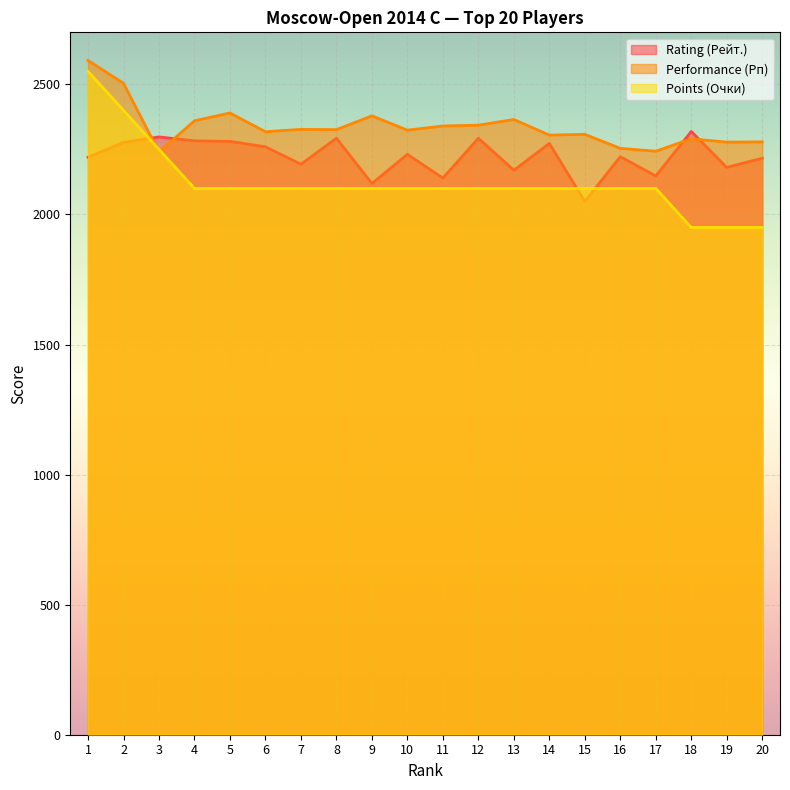

Which category has the highest value across all series?

1